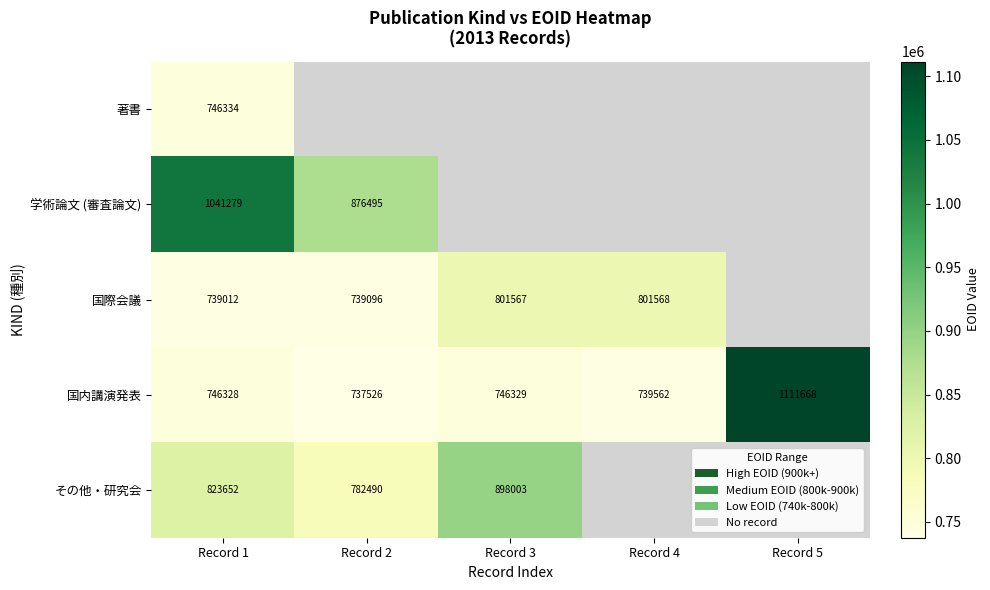

What is the total value across all series at Record 1?

4096605